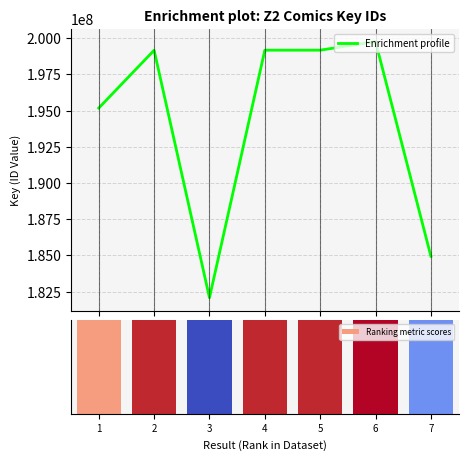

What is the difference between the values at 6 and 1?

4589769